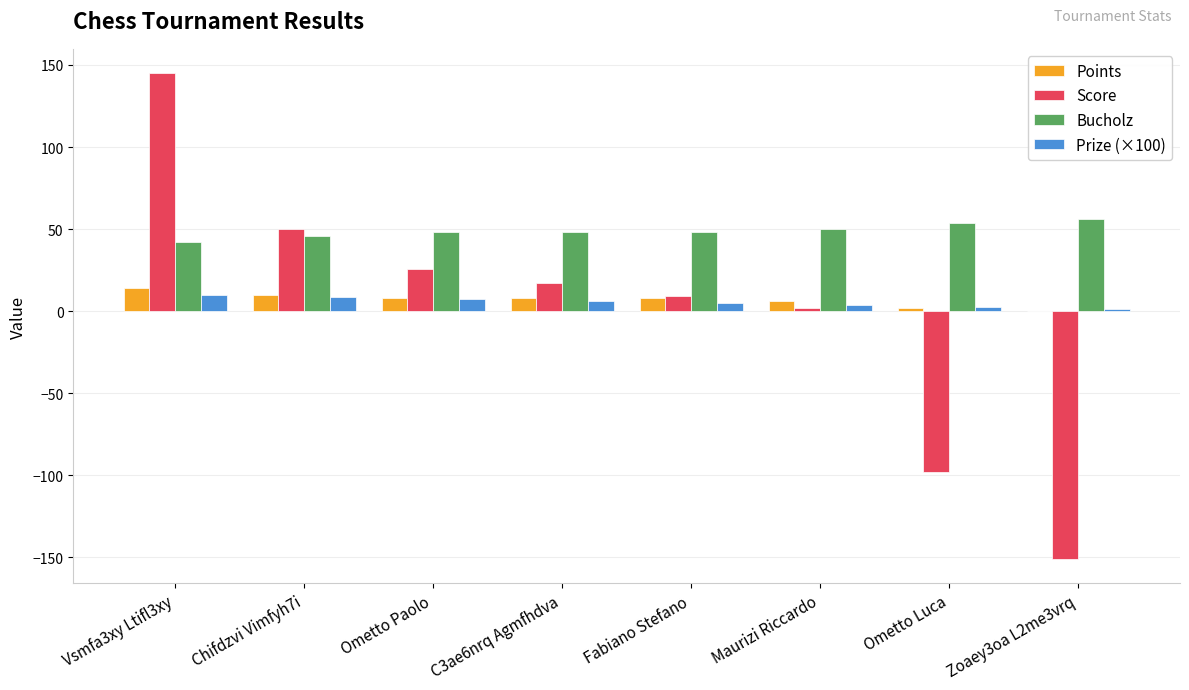

True or false: Bucholz has a value of 73.9 at Maurizi Riccardo.

False